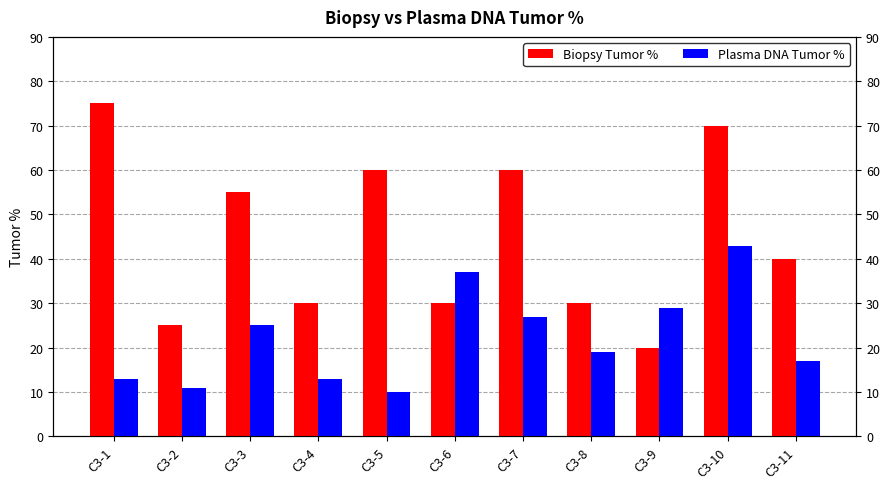

Count the number of categories in the chart.

11